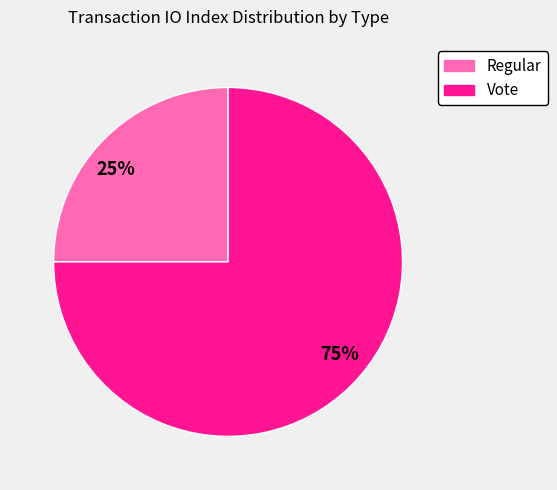

What is the smallest slice in the pie chart?

25%